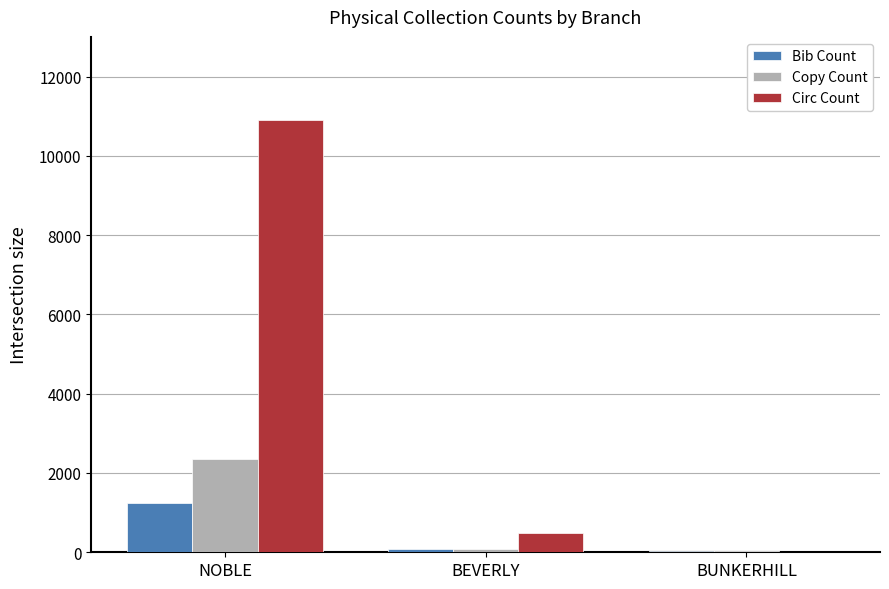

Reading left to right, list all the values displayed in this chart.

Bib Count: NOBLE=1232	BEVERLY=80	BUNKERHILL=25
Copy Count: NOBLE=2345	BEVERLY=83	BUNKERHILL=27
Circ Count: NOBLE=10907	BEVERLY=489	BUNKERHILL=10